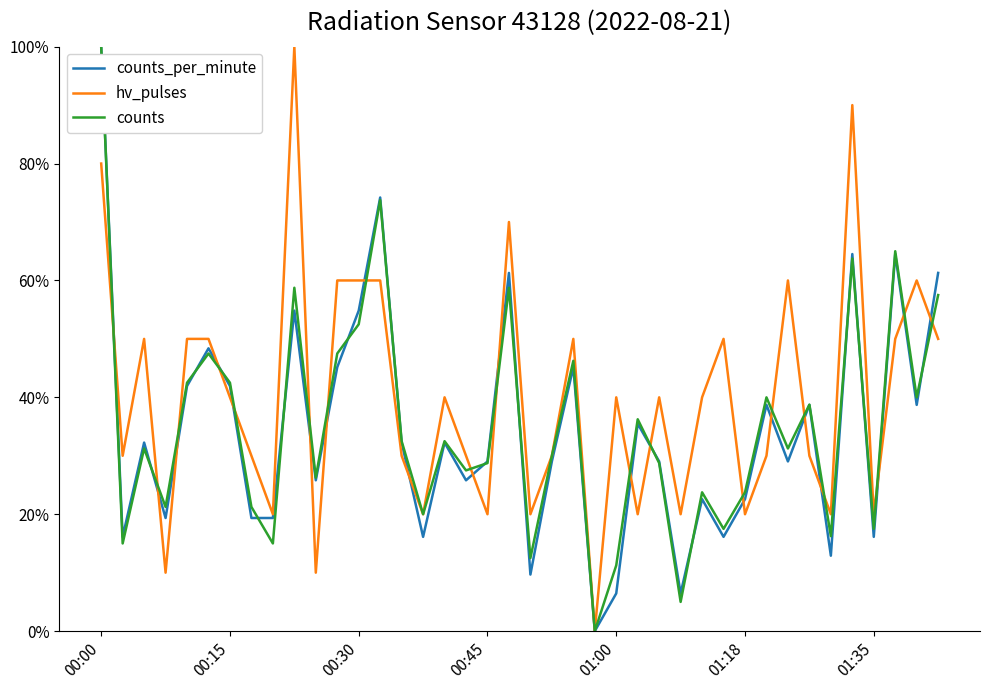

True or false: counts_per_minute and hv_pulses intersect in this chart.

True